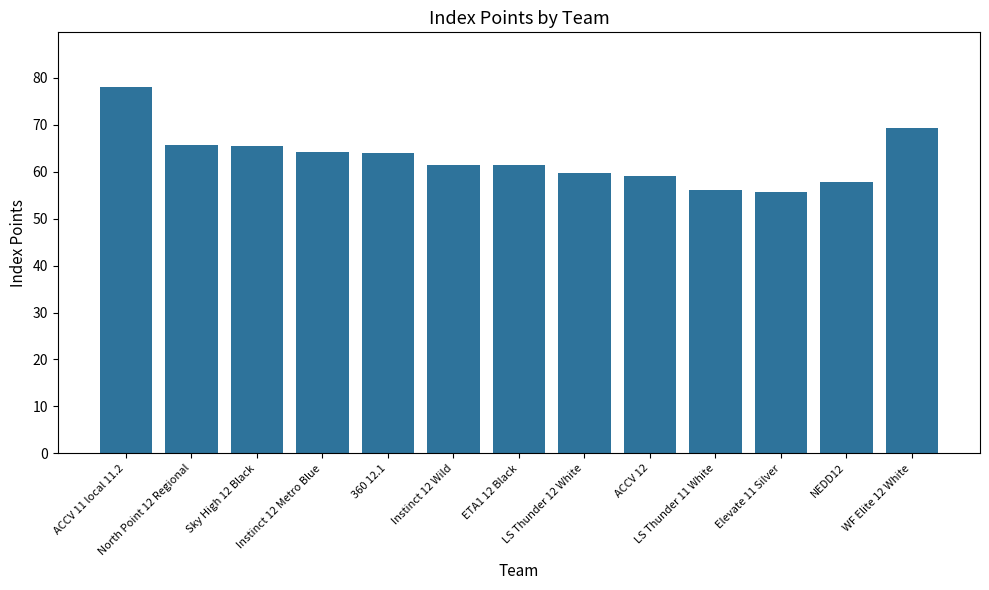

What is the label of the 8th bar from the right?

Instinct 12 Wild